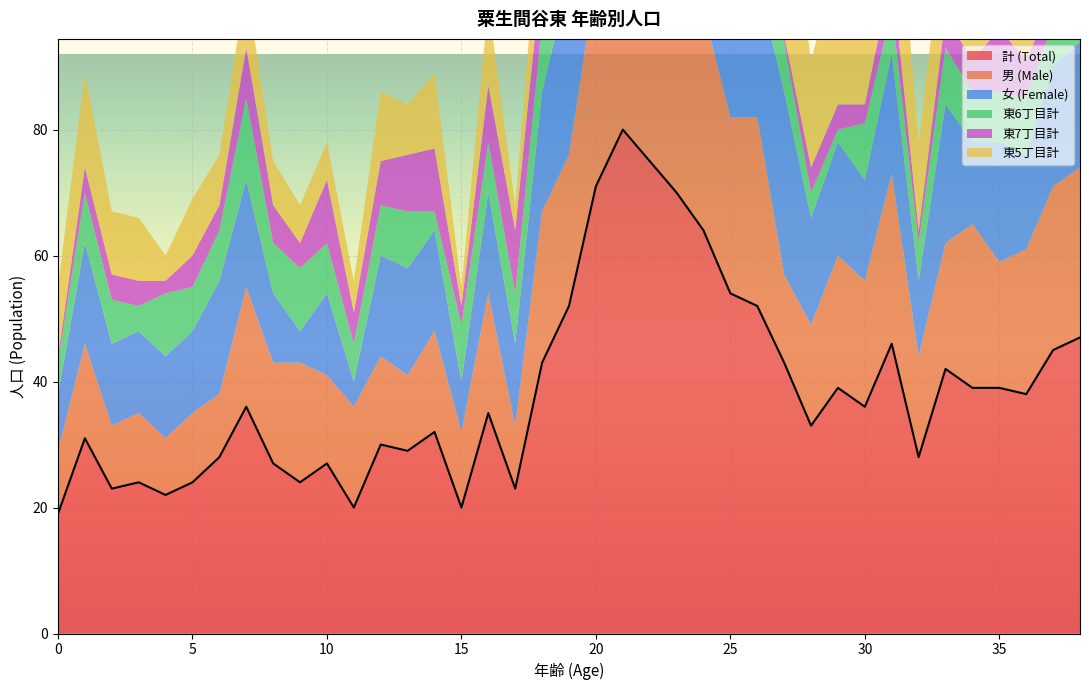

Reading right to left, transcribe all the data shown in this chart.

計 (Total): 38=47	37=45	36=38	35=39	34=39	33=42	32=28	31=46	30=36	29=39	28=33	27=43	26=52	25=54	24=64	23=70	22=75	21=80	20=71	19=52	18=43	17=23	16=35	15=20	14=32	13=29	12=30	11=20	10=27	9=24	8=27	7=36	6=28	5=24	4=22	3=24	2=23	1=31	0=19
男 (Male): 38=27	37=26	36=23	35=20	34=26	33=20	32=16	31=27	30=20	29=21	28=16	27=14	26=30	25=28	24=35	23=35	22=40	21=42	20=33	19=24	18=24	17=10	16=19	15=12	14=16	13=12	12=14	11=16	10=14	9=19	8=16	7=19	6=10	5=11	4=9	3=11	2=10	1=15	0=10
女 (Female): 38=20	37=19	36=15	35=19	34=13	33=22	32=12	31=19	30=16	29=18	28=17	27=29	26=22	25=26	24=29	23=35	22=35	21=38	20=38	19=28	18=19	17=13	16=16	15=8	14=16	13=17	12=16	11=4	10=13	9=5	8=11	7=17	6=18	5=13	4=13	3=13	2=13	1=16	0=9
東6丁目計: 38=13	37=7	36=9	35=8	34=8	33=9	32=6	31=7	30=9	29=2	28=4	27=8	26=9	25=10	24=12	23=7	22=6	21=8	20=9	19=11	18=11	17=8	16=8	15=9	14=3	13=9	12=8	11=6	10=8	9=10	8=8	7=13	6=8	5=7	4=10	3=4	2=7	1=8	0=5
東7丁目計: 38=8	37=4	36=6	35=10	34=5	33=5	32=2	31=6	30=3	29=4	28=4	27=1	26=6	25=3	24=3	23=6	22=5	21=7	20=9	19=3	18=9	17=10	16=9	15=3	14=10	13=9	12=7	11=5	10=10	9=4	8=6	7=8	6=4	5=5	4=2	3=4	2=4	1=4	0=1
東5丁目計: 38=19	37=24	36=18	35=15	34=21	33=16	32=14	31=24	30=22	29=23	28=17	27=28	26=30	25=28	24=30	23=29	22=17	21=16	20=17	19=14	18=14	17=4	16=13	15=3	14=12	13=8	12=11	11=5	10=6	9=6	8=7	7=10	6=8	5=9	4=4	3=10	2=10	1=15	0=11